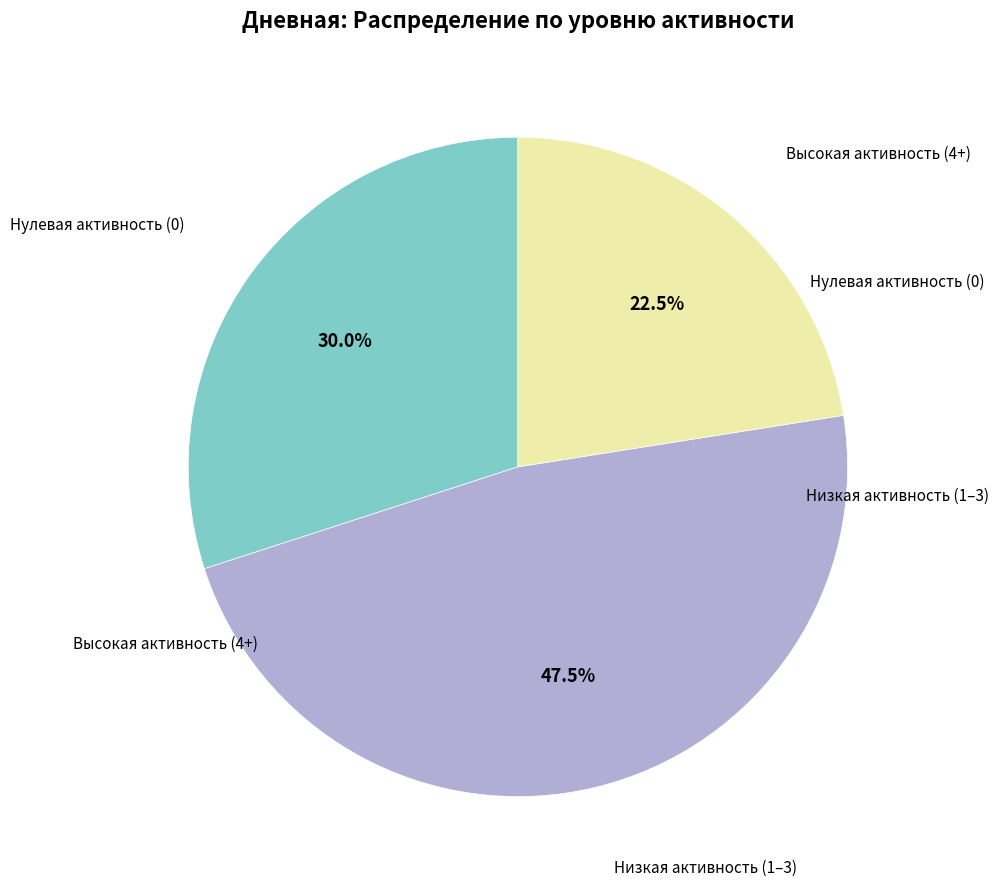

Does any single category account for the majority?

No